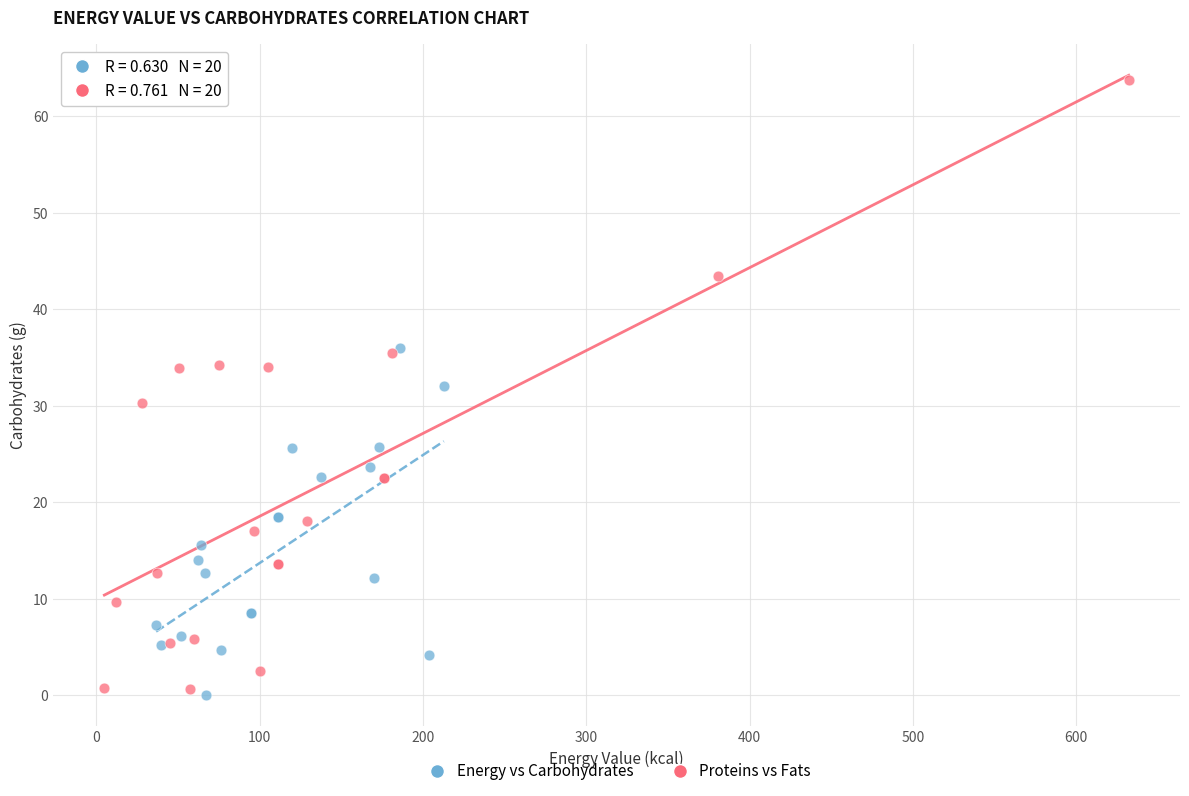

Which series contains the highest Y value?

Proteins vs Fats